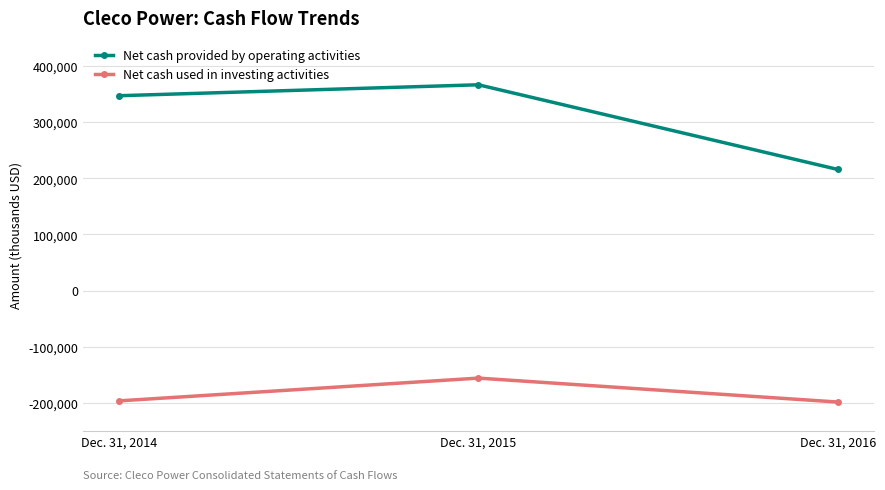

Where is Net cash used in investing activities nearest to the value -177342?

Dec. 31, 2014